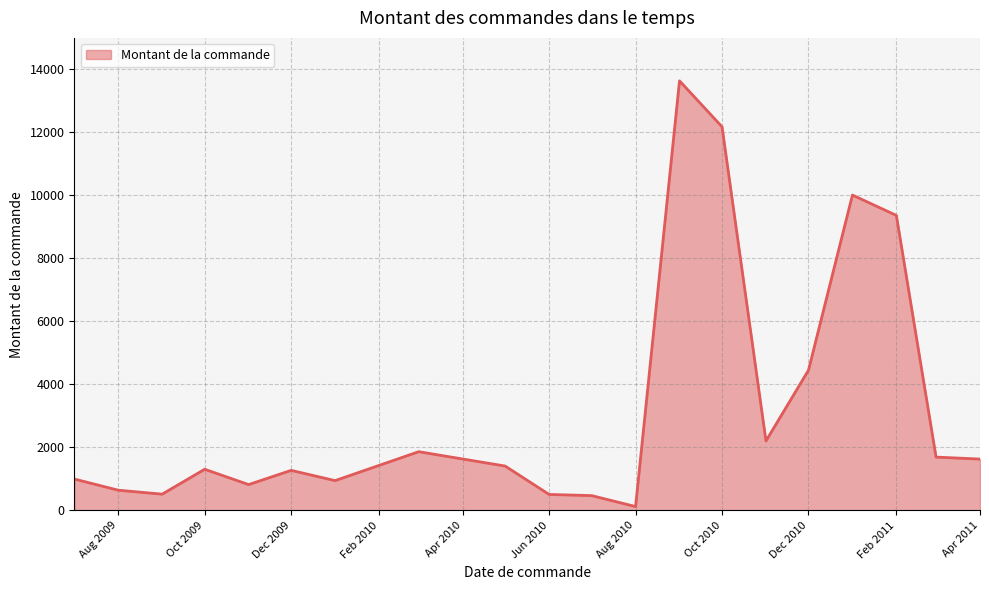

What is the difference between the maximum and minimum values?

13512.7